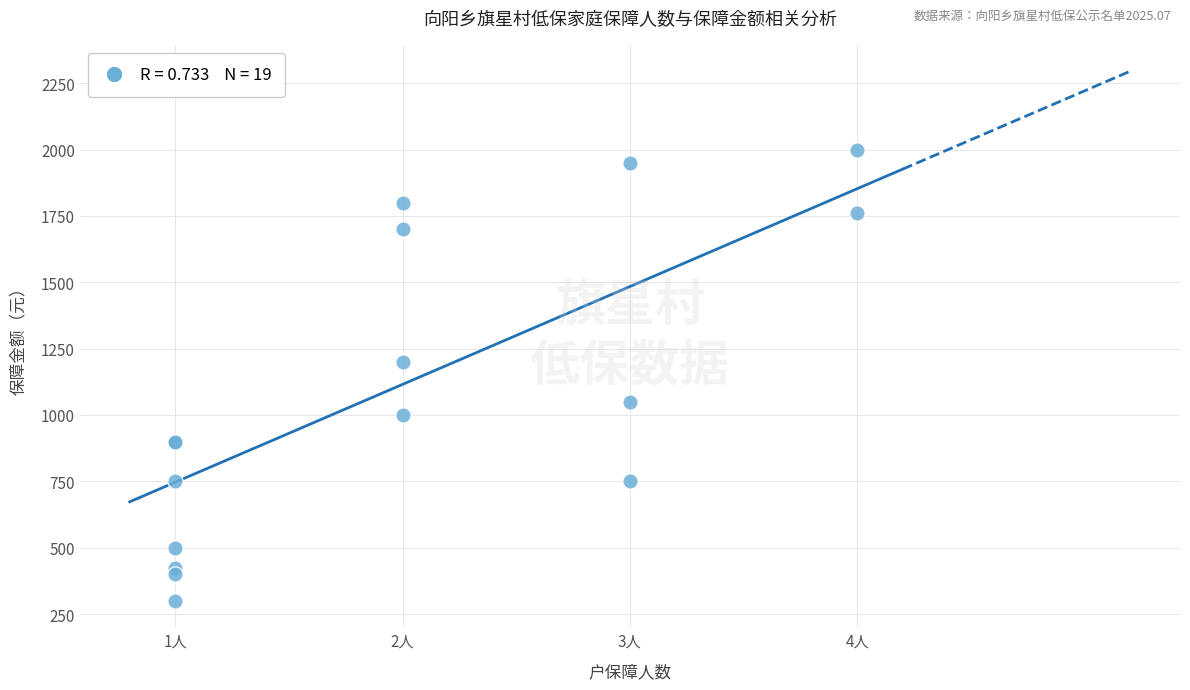

What Y value in the scatter plot is closest to 1150?

1200